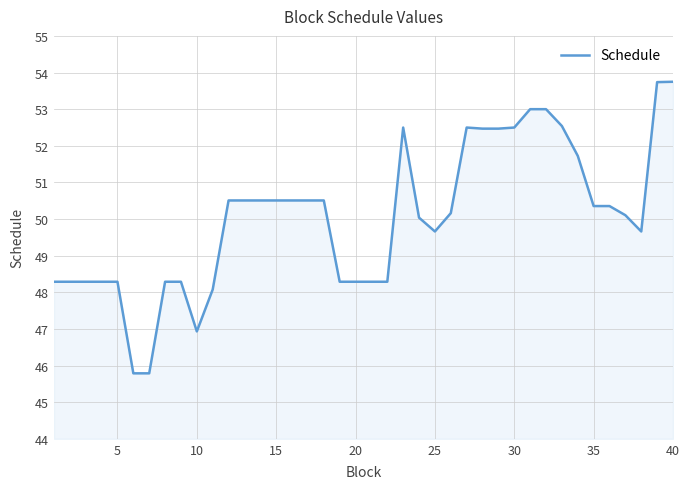

What is the average value?

50.0